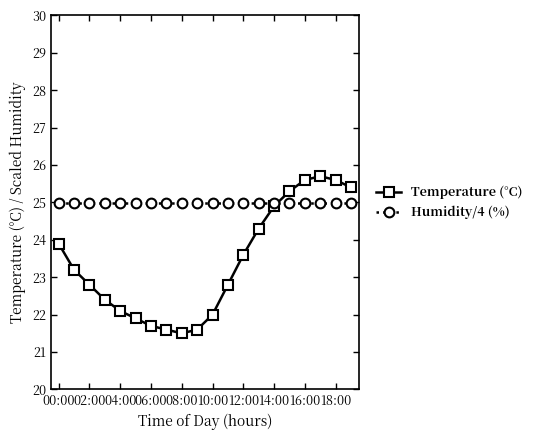

Count the number of categories in the chart.

20